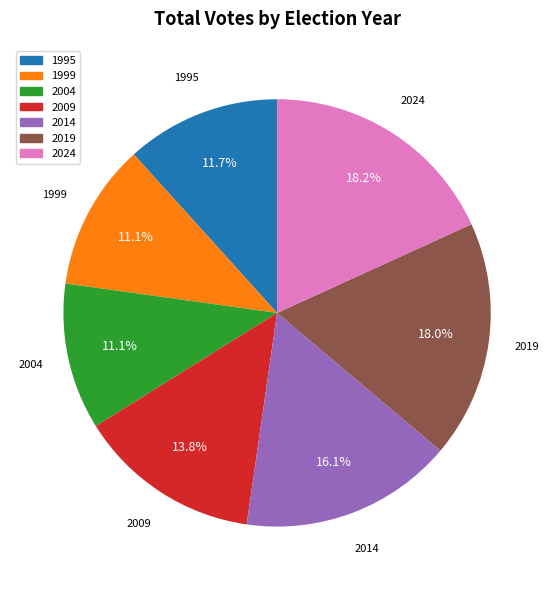

Is there any slice that represents more than half of the pie?

No